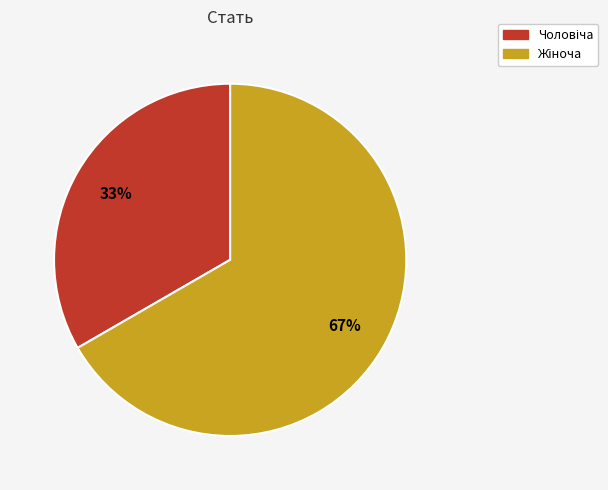

To the nearest percent, what is the average slice percentage?

50%